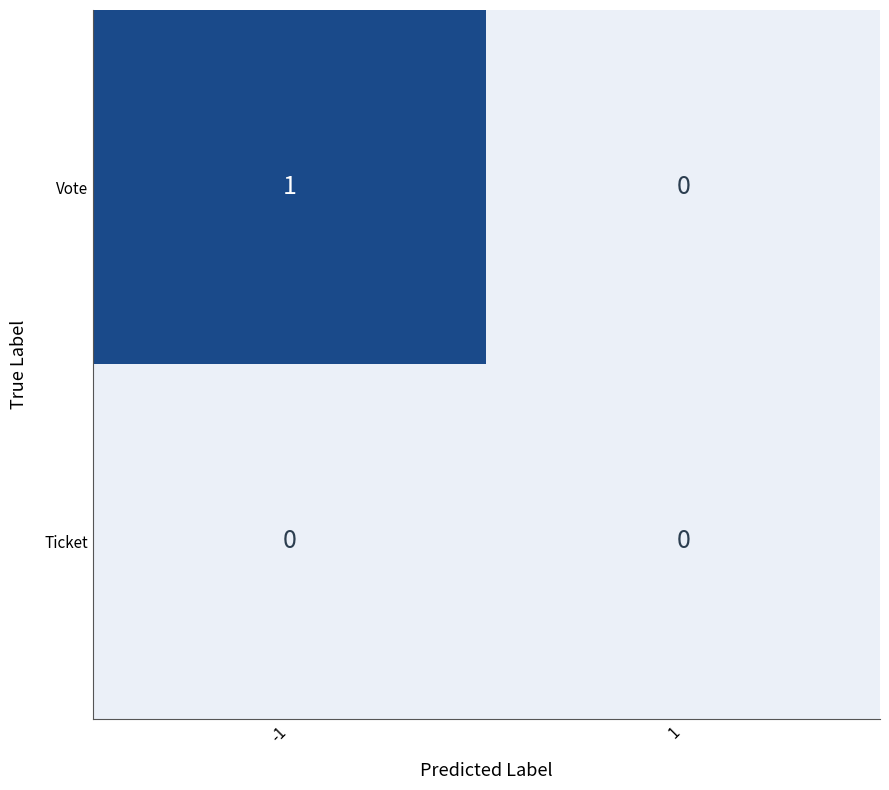

List the series in order of their overall mean, highest first.

Vote, Ticket